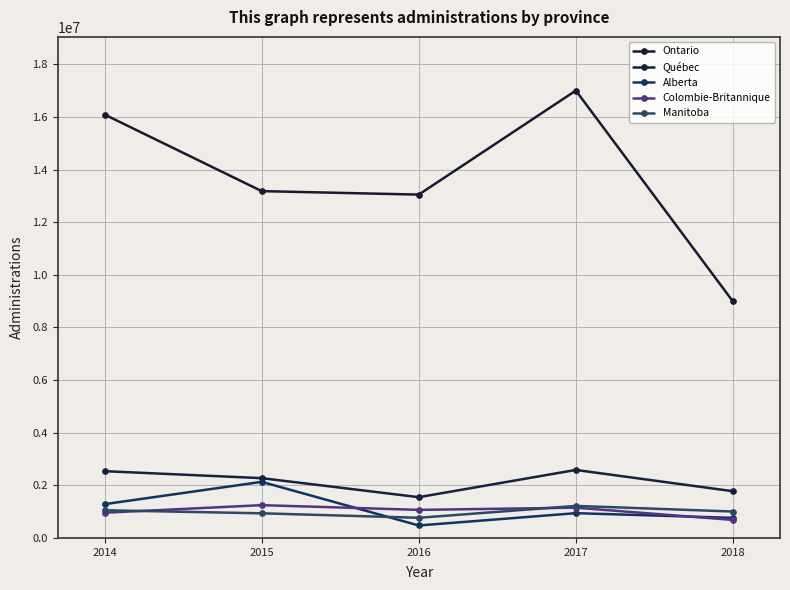

List the series in order of their peak value, highest first.

Ontario, Québec, Alberta, Colombie-Britannique, Manitoba